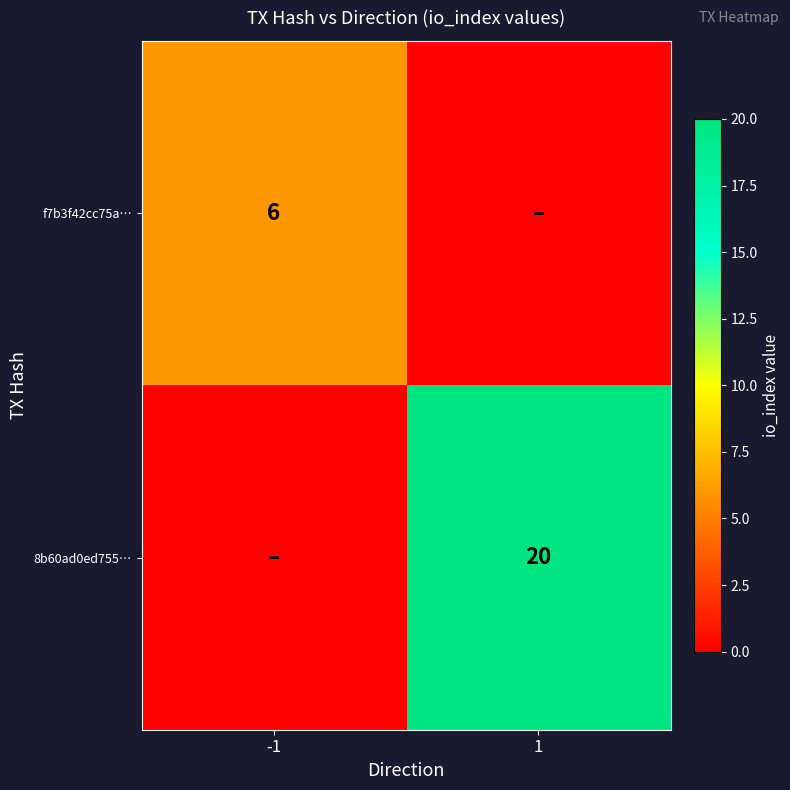

Is it true that f7b3f42cc75a… equals 6 at -1?

True